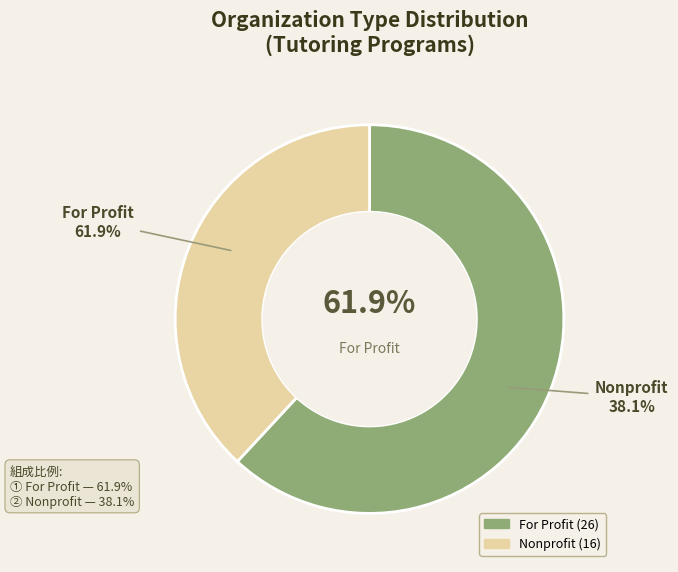

What is the change in value from For Profit to Nonprofit?

-10